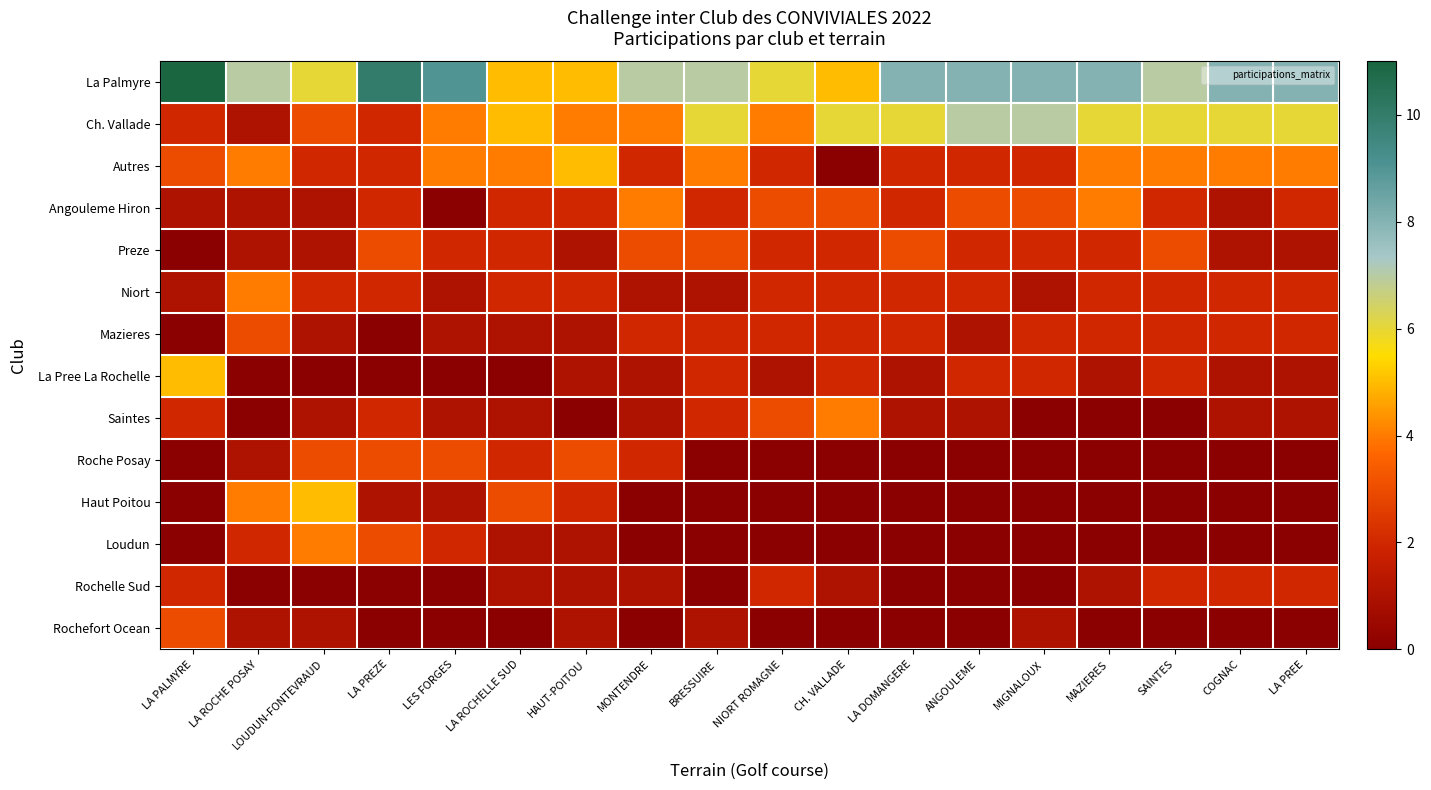

Reading right to left, extract all data points from this chart.

La Palmyre: LA PREE=8	COGNAC=8	SAINTES=7	MAZIERES=8	MIGNALOUX=8	ANGOULEME=8	LA DOMANGERE=8	CH. VALLADE=5	NIORT ROMAGNE=6	BRESSUIRE=7	MONTENDRE=7	HAUT-POITOU=5	LA ROCHELLE SUD=5	LES FORGES=9	LA PREZE=10	LOUDUN-FONTEVRAUD=6	LA ROCHE POSAY=7	LA PALMYRE=11
Ch. Vallade: LA PREE=6	COGNAC=6	SAINTES=6	MAZIERES=6	MIGNALOUX=7	ANGOULEME=7	LA DOMANGERE=6	CH. VALLADE=6	NIORT ROMAGNE=4	BRESSUIRE=6	MONTENDRE=4	HAUT-POITOU=4	LA ROCHELLE SUD=5	LES FORGES=4	LA PREZE=2	LOUDUN-FONTEVRAUD=3	LA ROCHE POSAY=1	LA PALMYRE=2
Autres: LA PREE=4	COGNAC=4	SAINTES=4	MAZIERES=4	MIGNALOUX=2	ANGOULEME=2	LA DOMANGERE=2	CH. VALLADE=0	NIORT ROMAGNE=2	BRESSUIRE=4	MONTENDRE=2	HAUT-POITOU=5	LA ROCHELLE SUD=4	LES FORGES=4	LA PREZE=2	LOUDUN-FONTEVRAUD=2	LA ROCHE POSAY=4	LA PALMYRE=3
Angouleme Hiron: LA PREE=2	COGNAC=1	SAINTES=2	MAZIERES=4	MIGNALOUX=3	ANGOULEME=3	LA DOMANGERE=2	CH. VALLADE=3	NIORT ROMAGNE=3	BRESSUIRE=2	MONTENDRE=4	HAUT-POITOU=2	LA ROCHELLE SUD=2	LES FORGES=0	LA PREZE=2	LOUDUN-FONTEVRAUD=1	LA ROCHE POSAY=1	LA PALMYRE=1
Preze: LA PREE=1	COGNAC=1	SAINTES=3	MAZIERES=2	MIGNALOUX=2	ANGOULEME=2	LA DOMANGERE=3	CH. VALLADE=2	NIORT ROMAGNE=2	BRESSUIRE=3	MONTENDRE=3	HAUT-POITOU=1	LA ROCHELLE SUD=2	LES FORGES=2	LA PREZE=3	LOUDUN-FONTEVRAUD=1	LA ROCHE POSAY=1	LA PALMYRE=0
Niort: LA PREE=2	COGNAC=2	SAINTES=2	MAZIERES=2	MIGNALOUX=1	ANGOULEME=2	LA DOMANGERE=2	CH. VALLADE=2	NIORT ROMAGNE=2	BRESSUIRE=1	MONTENDRE=1	HAUT-POITOU=2	LA ROCHELLE SUD=2	LES FORGES=1	LA PREZE=2	LOUDUN-FONTEVRAUD=2	LA ROCHE POSAY=4	LA PALMYRE=1
Mazieres: LA PREE=2	COGNAC=2	SAINTES=2	MAZIERES=2	MIGNALOUX=2	ANGOULEME=1	LA DOMANGERE=2	CH. VALLADE=2	NIORT ROMAGNE=2	BRESSUIRE=2	MONTENDRE=2	HAUT-POITOU=1	LA ROCHELLE SUD=1	LES FORGES=1	LA PREZE=0	LOUDUN-FONTEVRAUD=1	LA ROCHE POSAY=3	LA PALMYRE=0
La Pree La Rochelle: LA PREE=1	COGNAC=1	SAINTES=2	MAZIERES=1	MIGNALOUX=2	ANGOULEME=2	LA DOMANGERE=1	CH. VALLADE=2	NIORT ROMAGNE=1	BRESSUIRE=2	MONTENDRE=1	HAUT-POITOU=1	LA ROCHELLE SUD=0	LES FORGES=0	LA PREZE=0	LOUDUN-FONTEVRAUD=0	LA ROCHE POSAY=0	LA PALMYRE=5
Saintes: LA PREE=1	COGNAC=1	SAINTES=0	MAZIERES=0	MIGNALOUX=0	ANGOULEME=1	LA DOMANGERE=1	CH. VALLADE=4	NIORT ROMAGNE=3	BRESSUIRE=2	MONTENDRE=1	HAUT-POITOU=0	LA ROCHELLE SUD=1	LES FORGES=1	LA PREZE=2	LOUDUN-FONTEVRAUD=1	LA ROCHE POSAY=0	LA PALMYRE=2
Roche Posay: LA PREE=0	COGNAC=0	SAINTES=0	MAZIERES=0	MIGNALOUX=0	ANGOULEME=0	LA DOMANGERE=0	CH. VALLADE=0	NIORT ROMAGNE=0	BRESSUIRE=0	MONTENDRE=2	HAUT-POITOU=3	LA ROCHELLE SUD=2	LES FORGES=3	LA PREZE=3	LOUDUN-FONTEVRAUD=3	LA ROCHE POSAY=1	LA PALMYRE=0
Haut Poitou: LA PREE=0	COGNAC=0	SAINTES=0	MAZIERES=0	MIGNALOUX=0	ANGOULEME=0	LA DOMANGERE=0	CH. VALLADE=0	NIORT ROMAGNE=0	BRESSUIRE=0	MONTENDRE=0	HAUT-POITOU=2	LA ROCHELLE SUD=3	LES FORGES=1	LA PREZE=1	LOUDUN-FONTEVRAUD=5	LA ROCHE POSAY=4	LA PALMYRE=0
Loudun: LA PREE=0	COGNAC=0	SAINTES=0	MAZIERES=0	MIGNALOUX=0	ANGOULEME=0	LA DOMANGERE=0	CH. VALLADE=0	NIORT ROMAGNE=0	BRESSUIRE=0	MONTENDRE=0	HAUT-POITOU=1	LA ROCHELLE SUD=1	LES FORGES=2	LA PREZE=3	LOUDUN-FONTEVRAUD=4	LA ROCHE POSAY=2	LA PALMYRE=0
Rochelle Sud: LA PREE=2	COGNAC=2	SAINTES=2	MAZIERES=1	MIGNALOUX=0	ANGOULEME=0	LA DOMANGERE=0	CH. VALLADE=1	NIORT ROMAGNE=2	BRESSUIRE=0	MONTENDRE=1	HAUT-POITOU=1	LA ROCHELLE SUD=1	LES FORGES=0	LA PREZE=0	LOUDUN-FONTEVRAUD=0	LA ROCHE POSAY=0	LA PALMYRE=2
Rochefort Ocean: LA PREE=0	COGNAC=0	SAINTES=0	MAZIERES=0	MIGNALOUX=1	ANGOULEME=0	LA DOMANGERE=0	CH. VALLADE=0	NIORT ROMAGNE=0	BRESSUIRE=1	MONTENDRE=0	HAUT-POITOU=1	LA ROCHELLE SUD=0	LES FORGES=0	LA PREZE=0	LOUDUN-FONTEVRAUD=1	LA ROCHE POSAY=1	LA PALMYRE=3